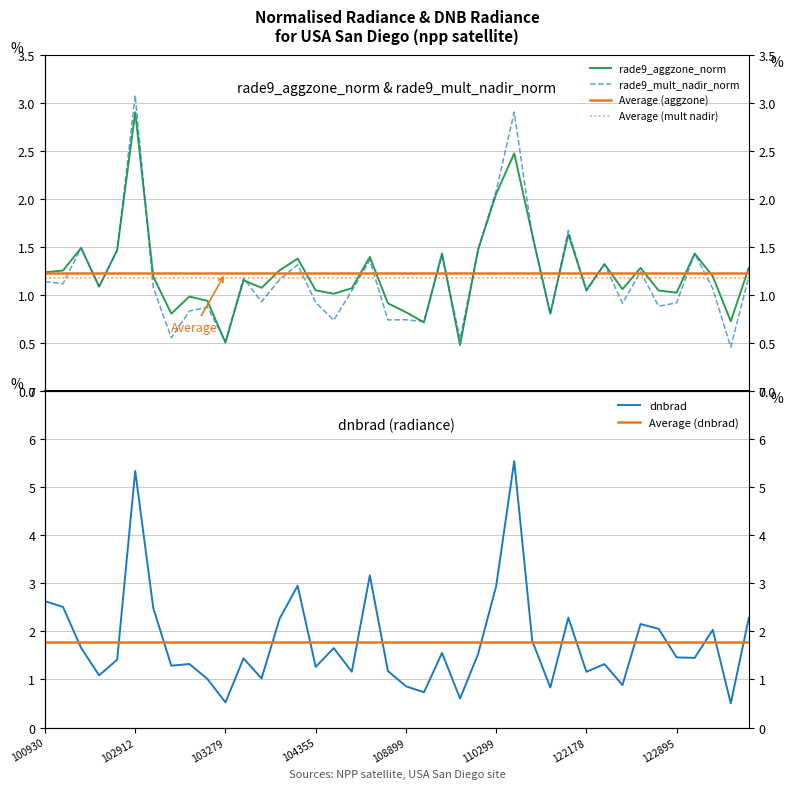

What is the spread (max minus min) of values at 39?

0.1